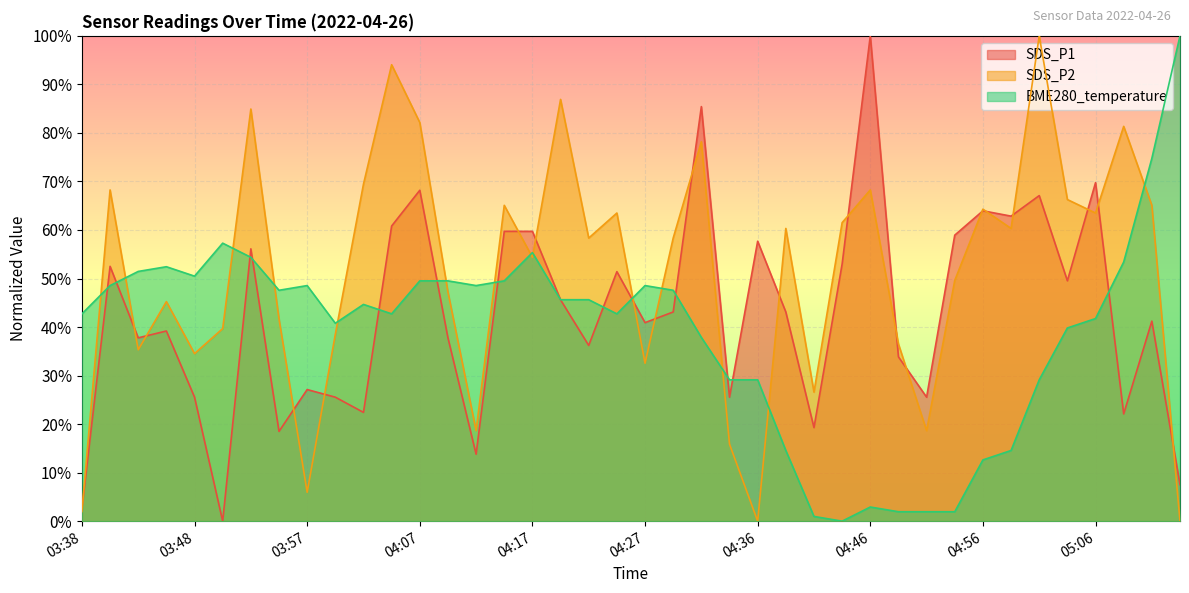

True or false: SDS_P1 has a value of 25.5 at 04:00.

True